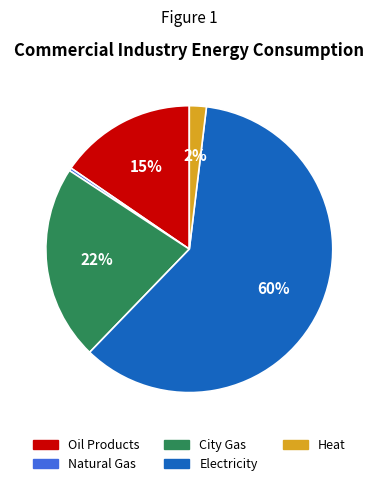

How many slices are in this pie chart?

5